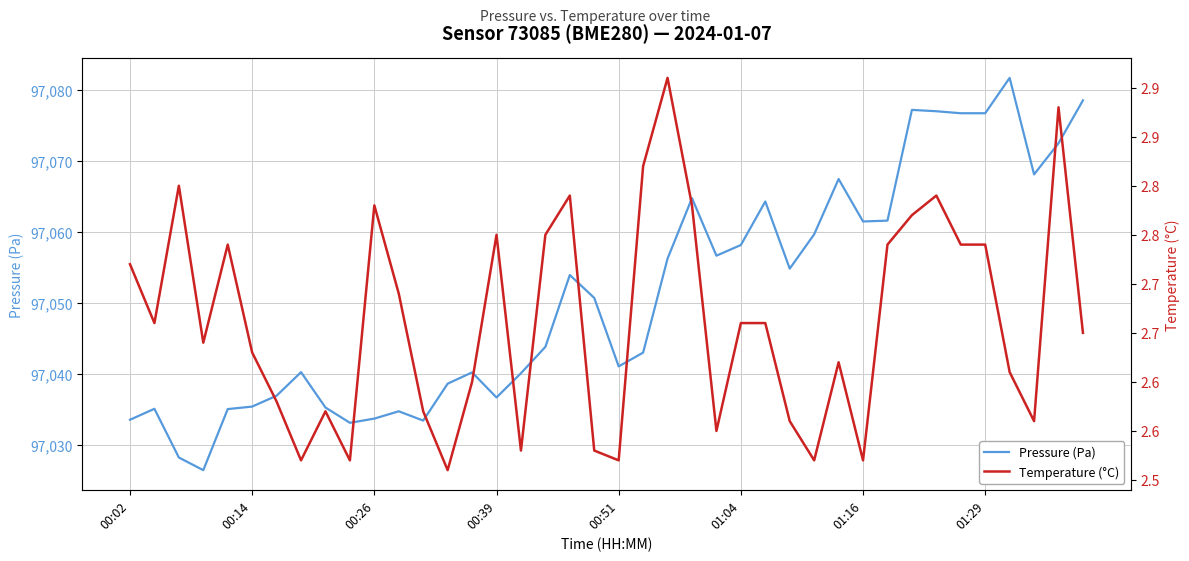

What is the difference between the second highest and second lowest values in the Pressure (Pa) series?

50.2